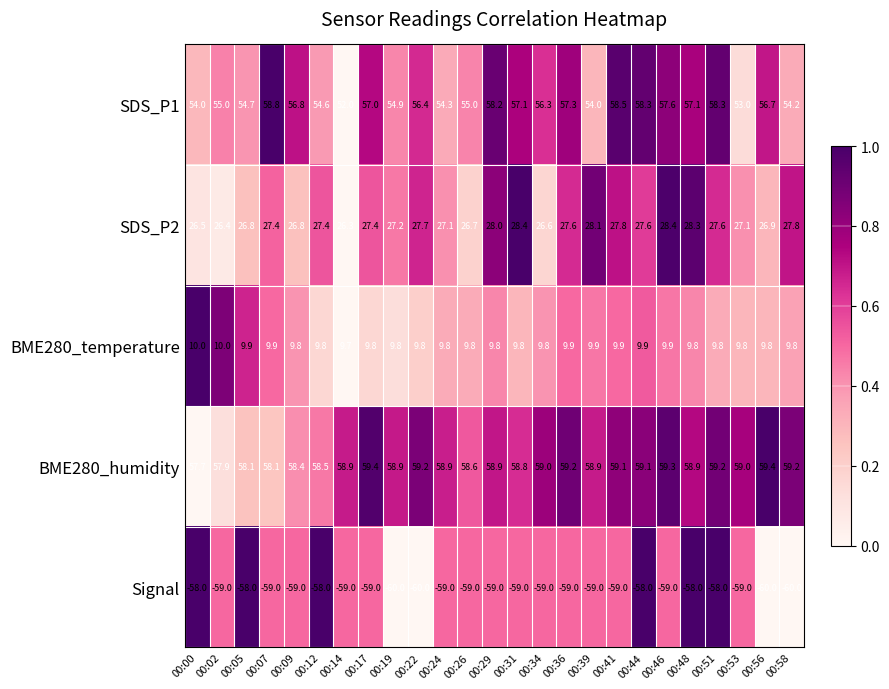

Between 00:29 and 00:34, which series saw the biggest shift?

SDS_P1